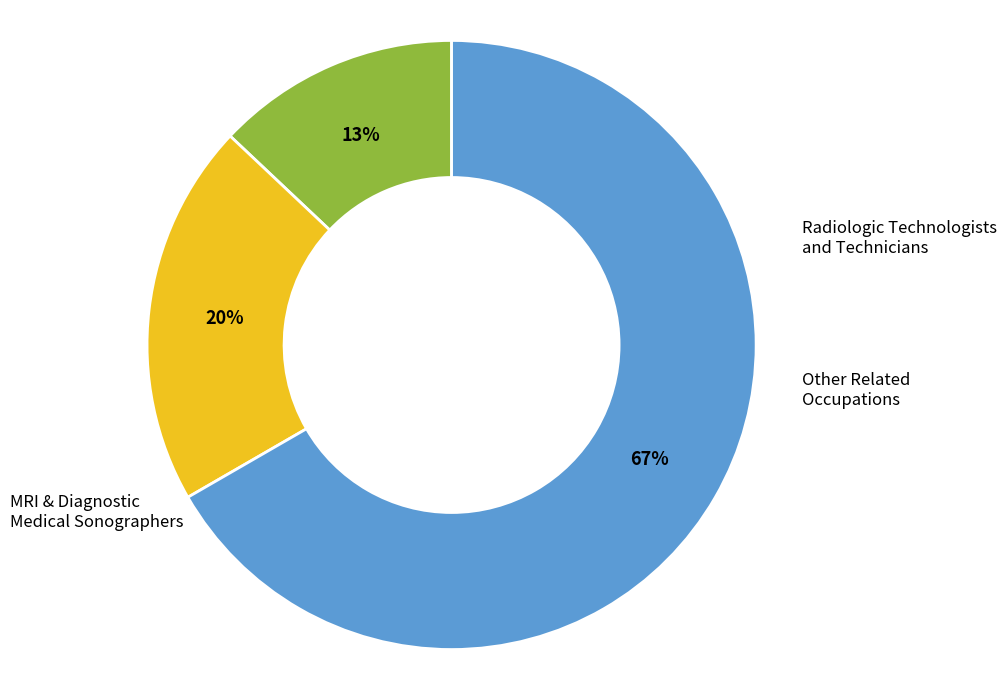

Is there a majority slice in this chart?

Yes